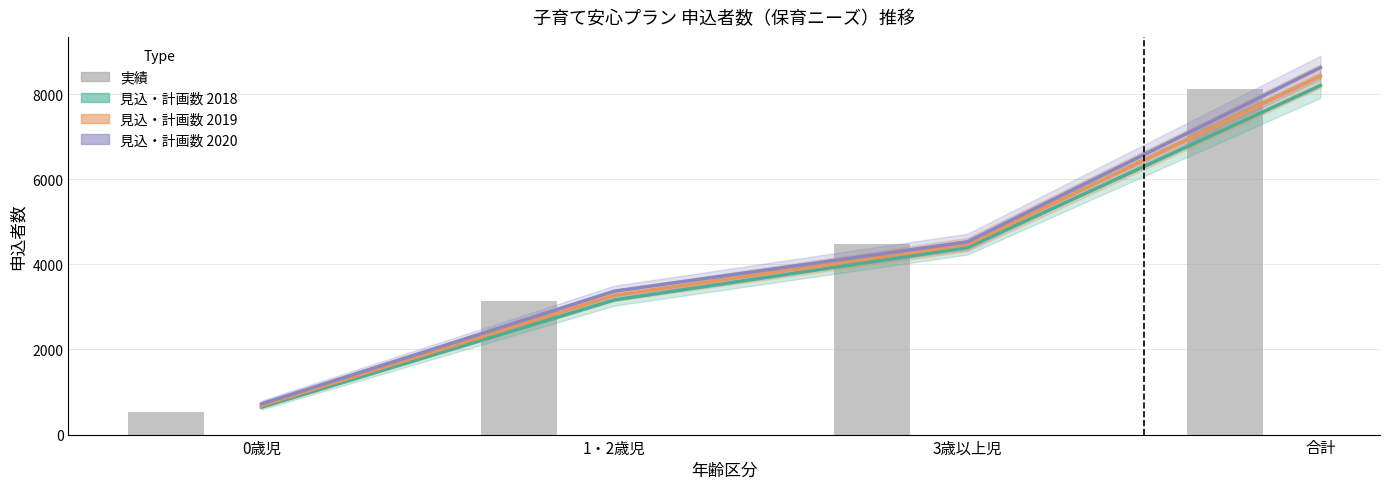

Reading left to right, what are all the values shown in this chart?

見込・計画数 2018: 0歳児=645	1・2歳児=3165	3歳以上児=4393	合計=8203
見込・計画数 2019: 0歳児=684	1・2歳児=3272	3歳以上児=4467	合計=8423
見込・計画数 2020: 0歳児=722	1・2歳児=3370	3歳以上児=4530	合計=8622
申込者数_実績: 0歳児=519	1・2歳児=3139	3歳以上児=4472	合計=8130